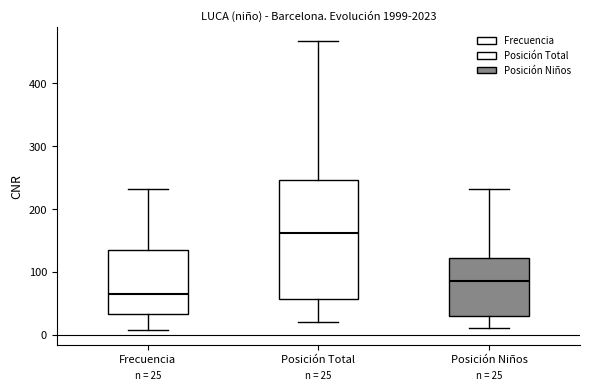

Comparing the boxes themselves (not the whiskers), which one is the tallest?

Posición Total